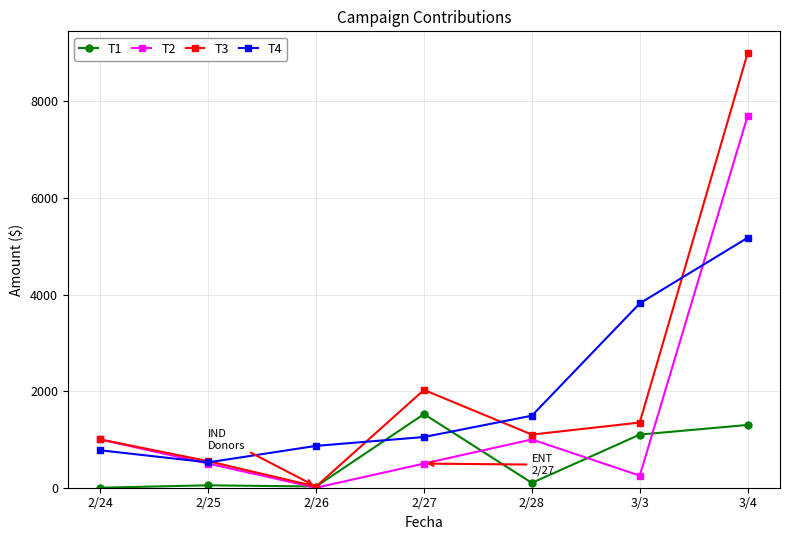

The value of T3 at 3/4 is 9000.0. True or false?

True